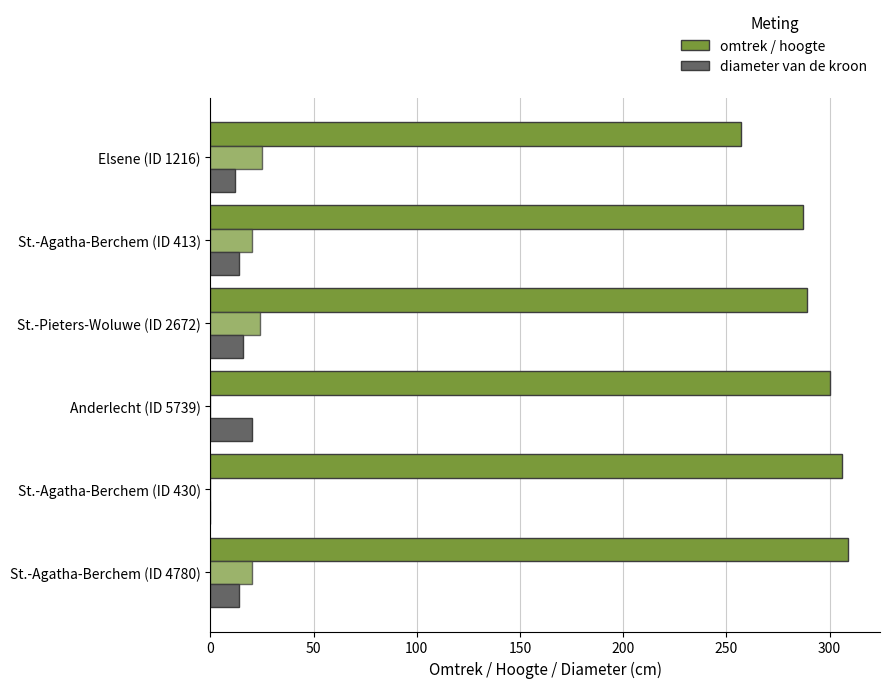

How many distinct data groups are displayed?

3